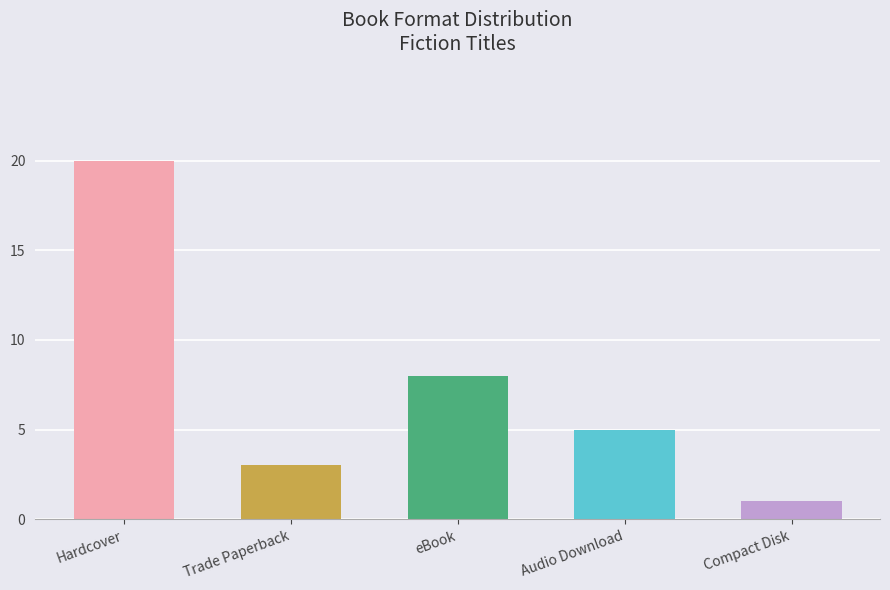

What position from the right is Trade Paperback?

4